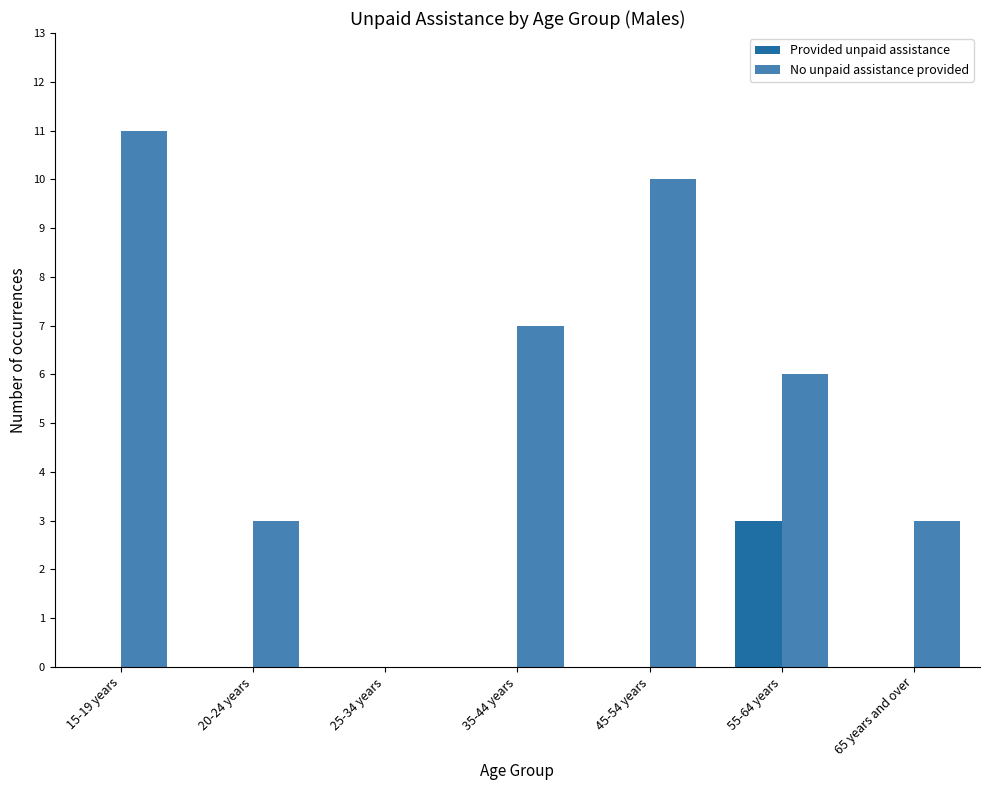

What is the sum of all Provided unpaid assistance values?

3